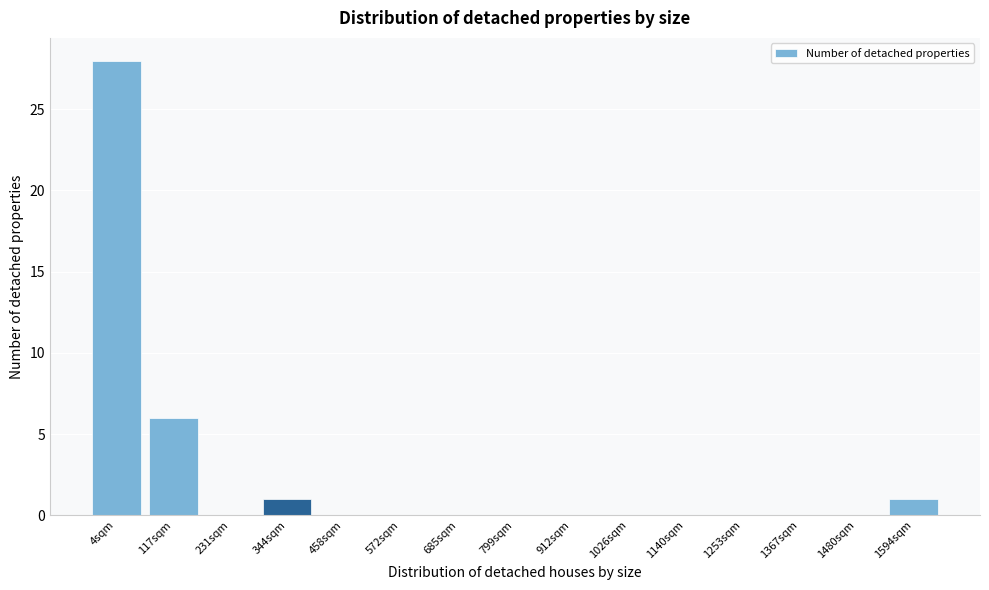

Reading left to right, transcribe all the data shown in this chart.

4sqm=28	117sqm=6	231sqm=0	344sqm=1	458sqm=0	572sqm=0	685sqm=0	799sqm=0	912sqm=0	1026sqm=0	1140sqm=0	1253sqm=0	1367sqm=0	1480sqm=0	1594sqm=1